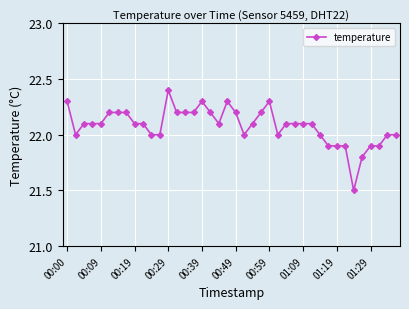

Reading left to right, list all the values displayed in this chart.

22.3	22.0	22.1	22.1	22.1	22.2	22.2	22.2	22.1	22.1	22.0	22.0	22.4	22.2	22.2	22.2	22.3	22.2	22.1	22.3	22.2	22.0	22.1	22.2	22.3	22.0	22.1	22.1	22.1	22.1	22.0	21.9	21.9	21.9	21.5	21.8	21.9	21.9	22.0	22.0